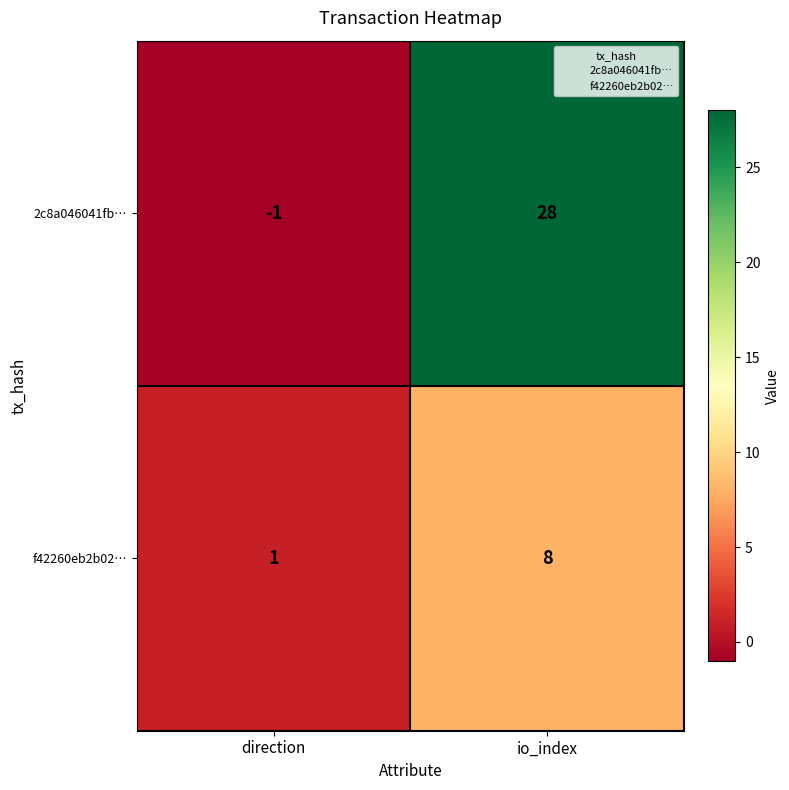

Where is f42260eb2b02… nearest to the value 4?

direction